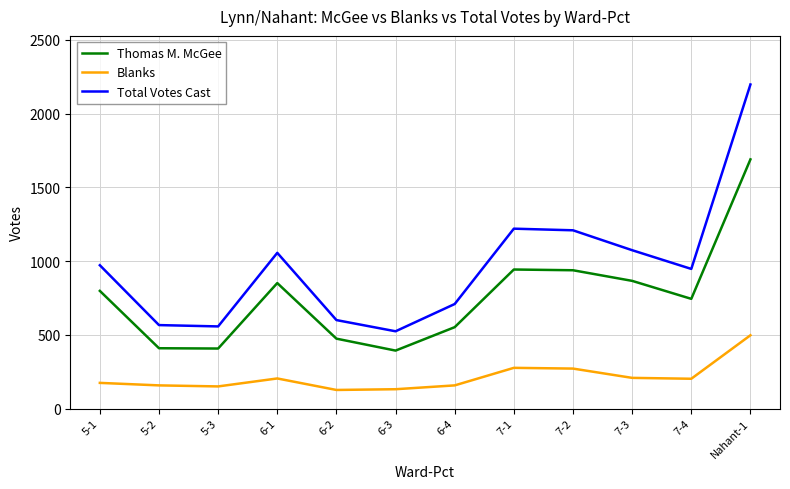

What are all the series names shown in the legend?

Thomas M. McGee, Blanks, Total Votes Cast